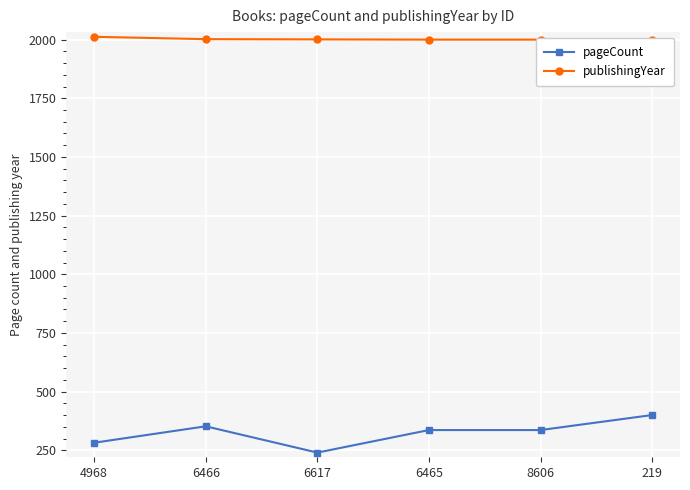

True or false: pageCount and publishingYear intersect in this chart.

False